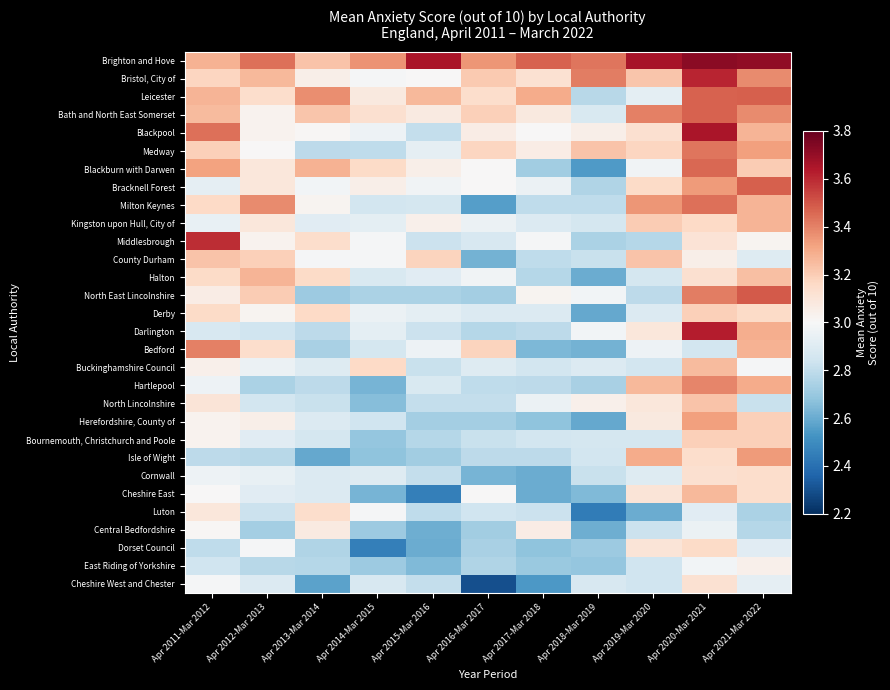

At Apr 2016-Mar 2017, list the series in order from smallest to largest.

Cheshire West and Chester, Milton Keynes, County Durham, Cornwall, Central Bedfordshire, North East Lincolnshire, Herefordshire, County of, Dorset Council, East Riding of Yorkshire, Darlington, Isle of Wight, Hartlepool, North Lincolnshire, Bournemouth, Christchurch and Poole, Luton, Middlesbrough, Derby, Buckinghamshire Council, Kingston upon Hull, City of, Halton, Blackburn with Darwen, Bracknell Forest, Cheshire East, Blackpool, Leicester, Medway, Bedford, Bath and North East Somerset, Bristol, City of, Brighton and Hove